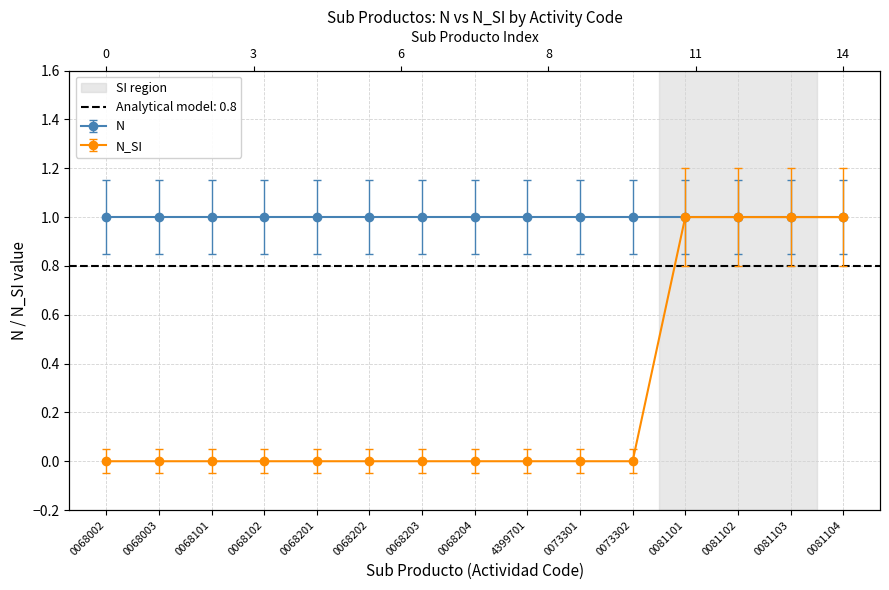

Reading left to right, list all the values displayed in this chart.

0068002=0	0068003=0	0068101=0	0068102=0	0068201=0	0068202=0	0068203=0	0068204=0	4399701=0	0073301=0	0073302=0	0081101=1	0081102=1	0081103=1	0081104=1